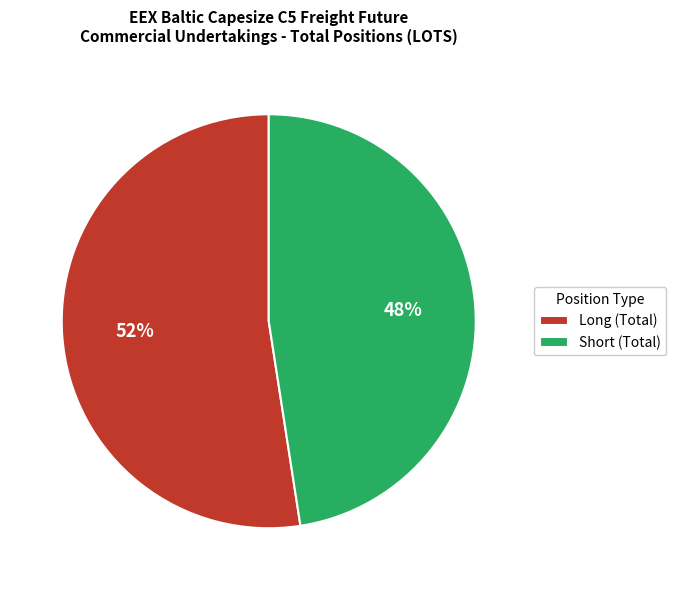

To the nearest percent, what is the average slice percentage?

50%